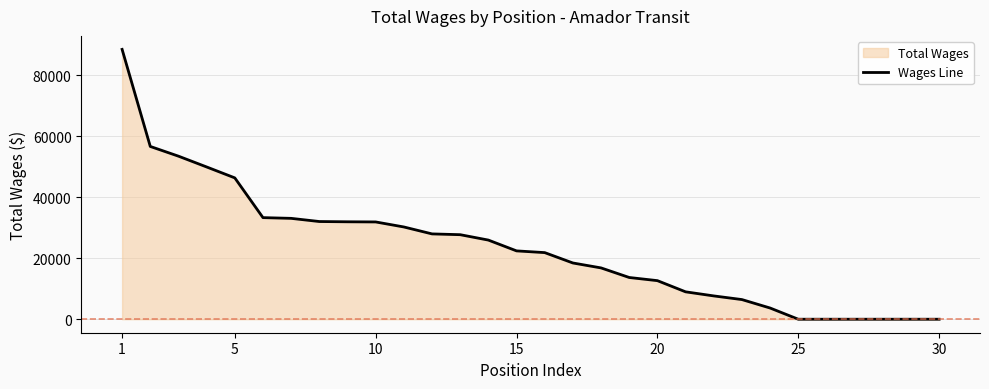

What is the difference between the maximum and minimum values?

88480